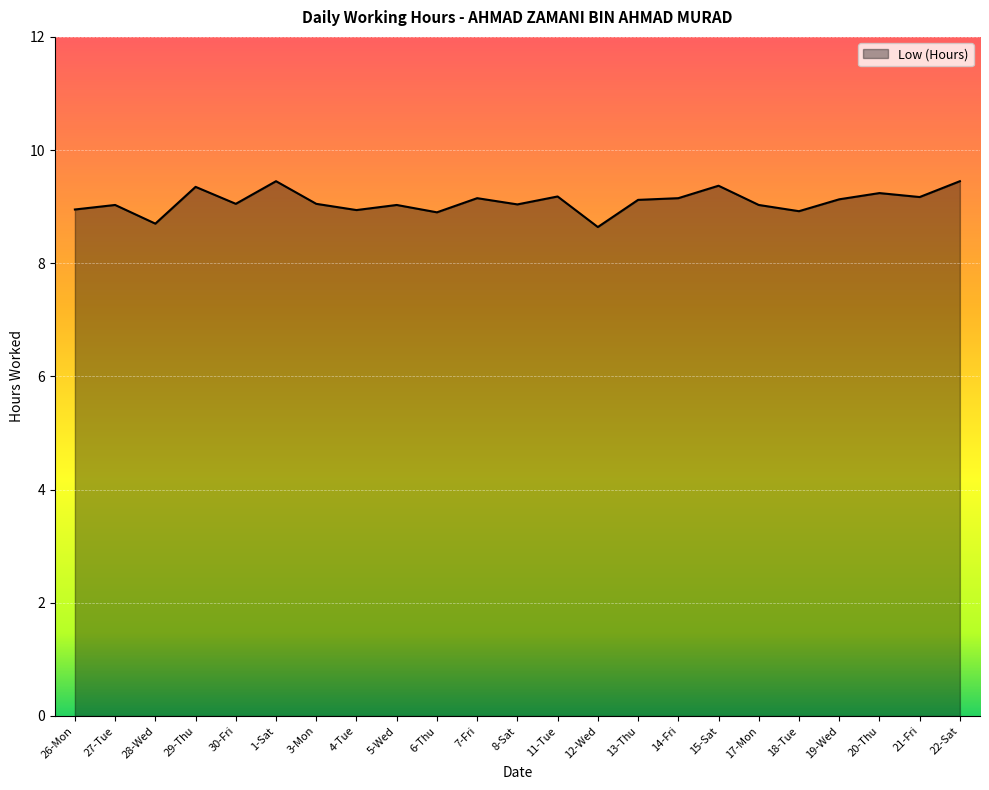

What position from the right is 1-Sat?

18